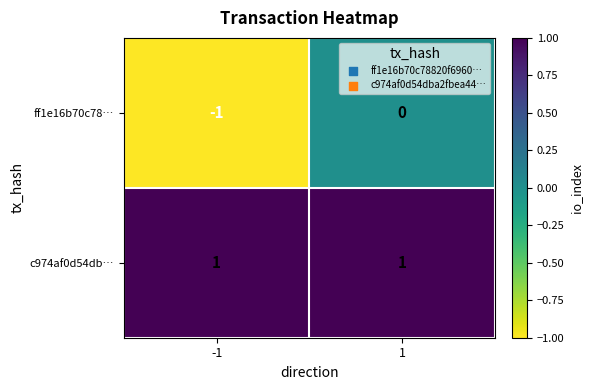

True or false: c974af0d54db… has a value of 2 at 1.

False